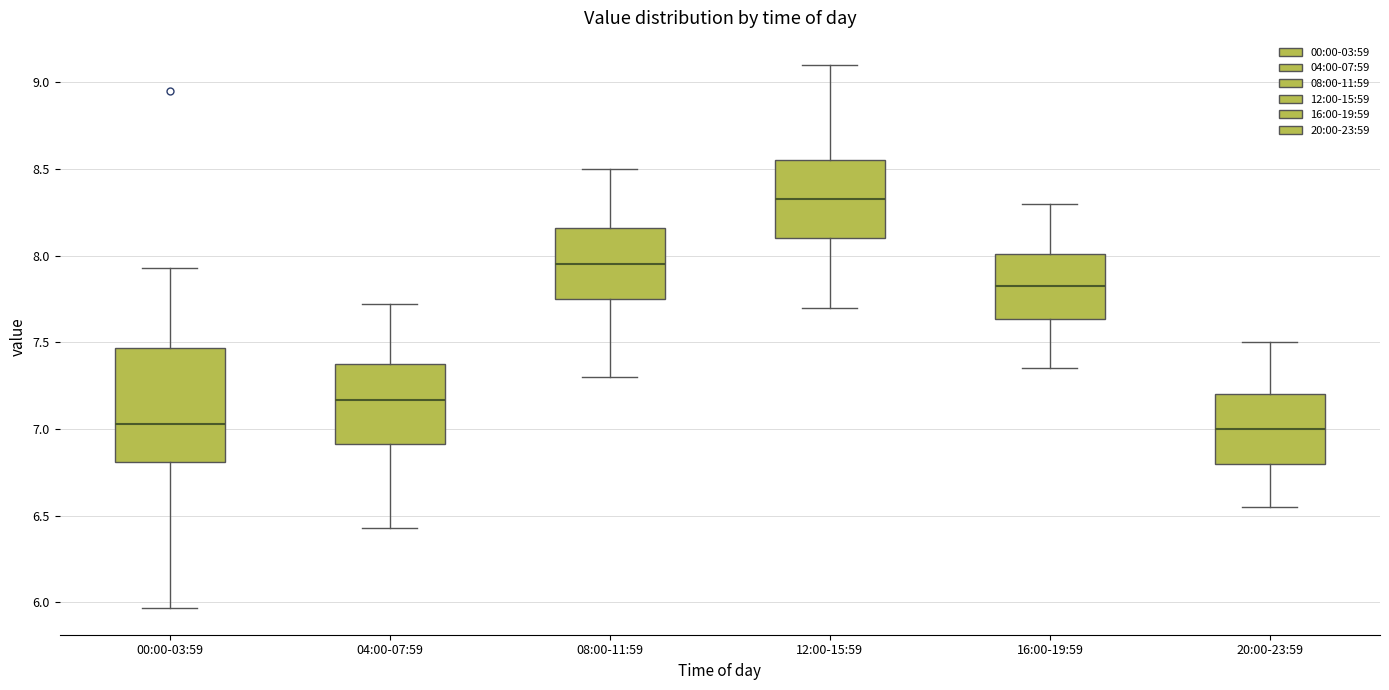

Where does the median line of the box for 08:00-11:59 sit on the y-axis? The values are not printed on the chart, so give them approximately, as read against the axis.

7.95